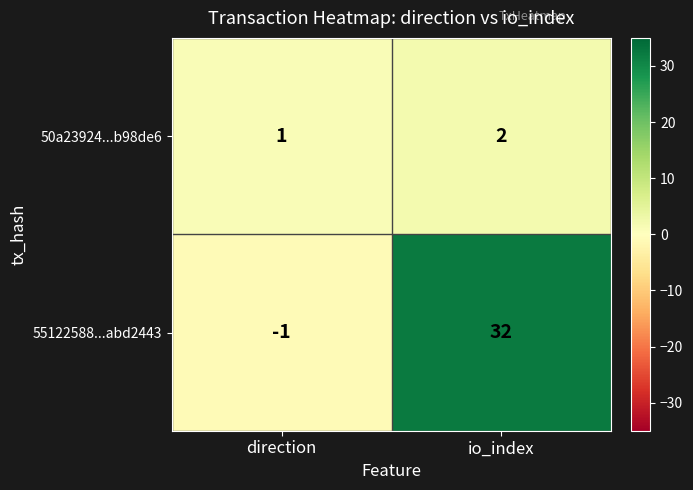

The value of 55122588...abd2443 at io_index is 32. True or false?

True